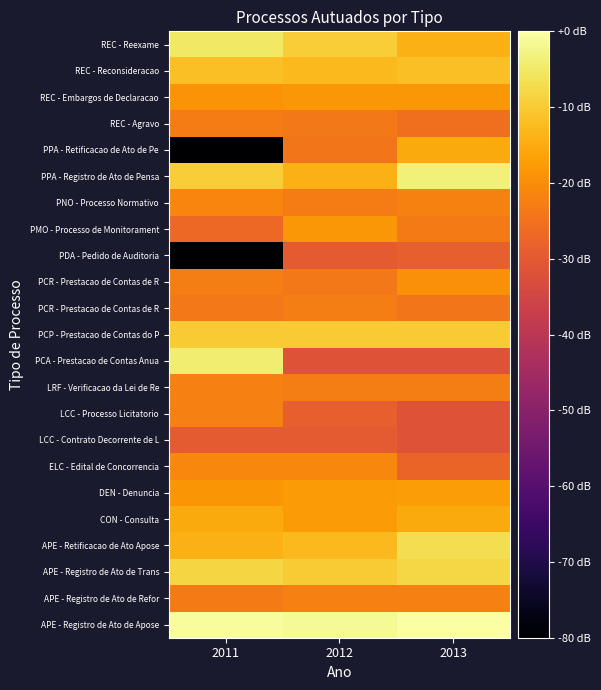

What is the difference between the second highest and minimum values in the REC - Embargos de Declaracao series?

0.6